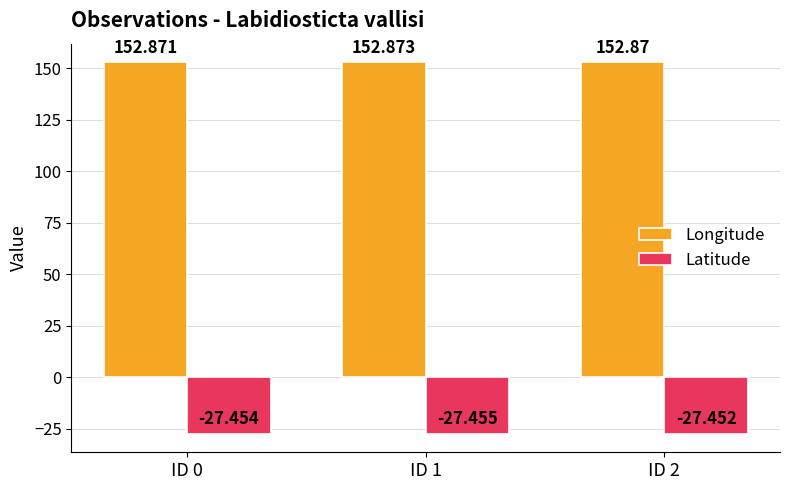

Which series has the largest total across all categories?

Longitude